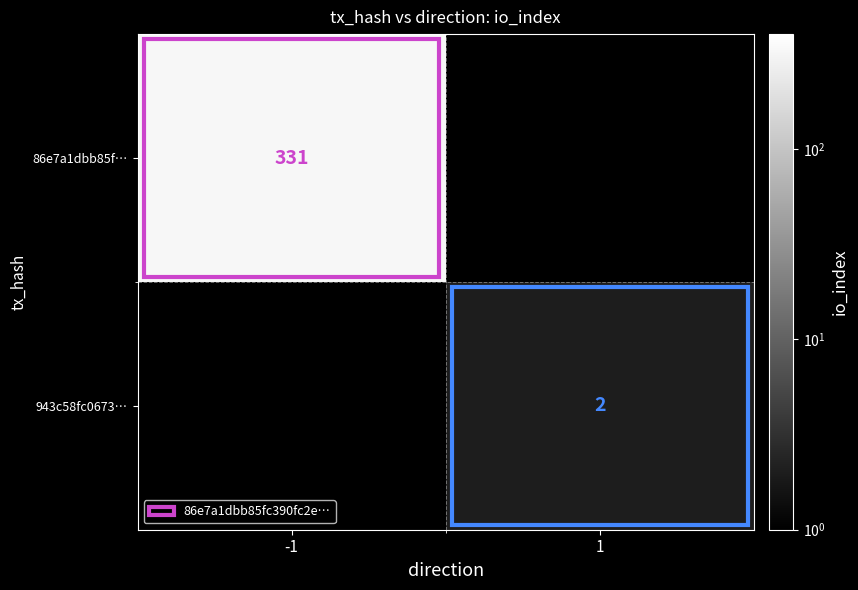

How many data points does each series have?

2